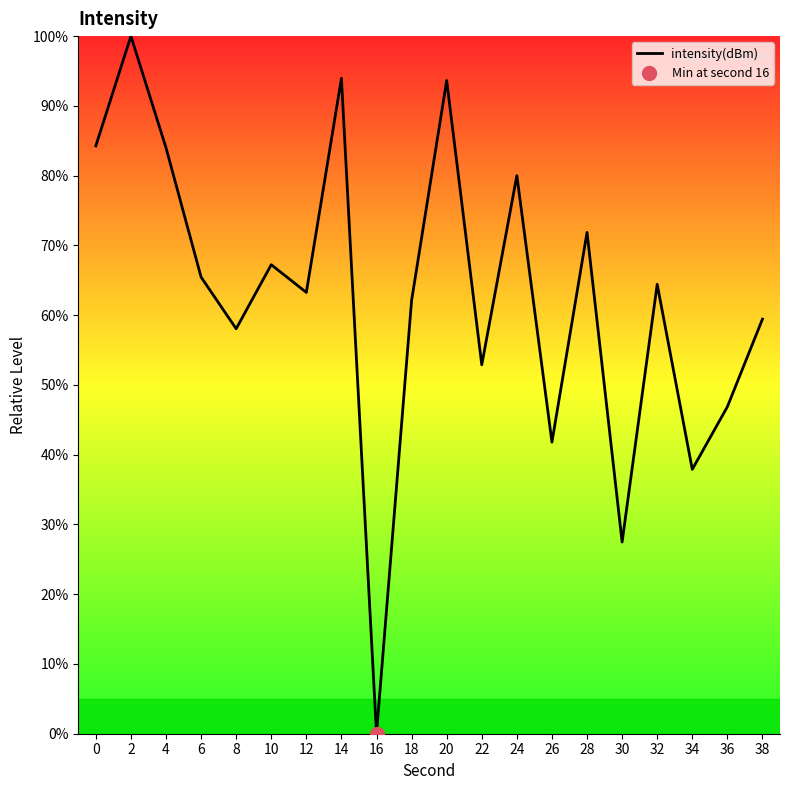

What is the sum of the values at 20 and 36?

140.5